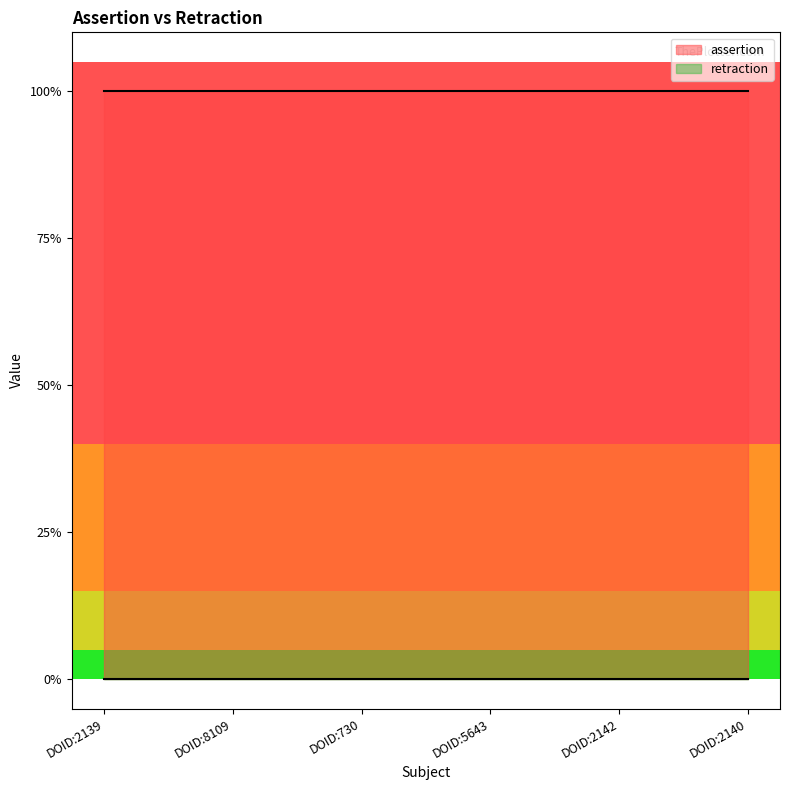

What is the total value across all series at DOID:2139?

1